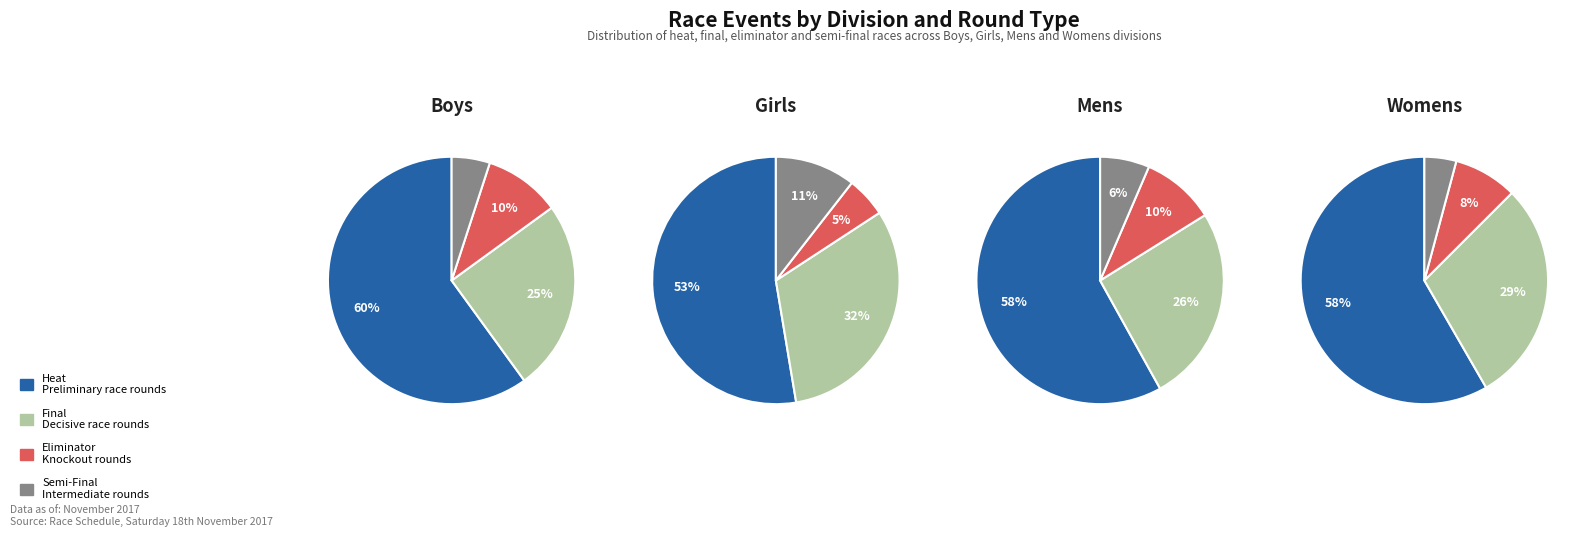

At Boys, list the series in order from largest to smallest.

heat, final, eliminator, semi